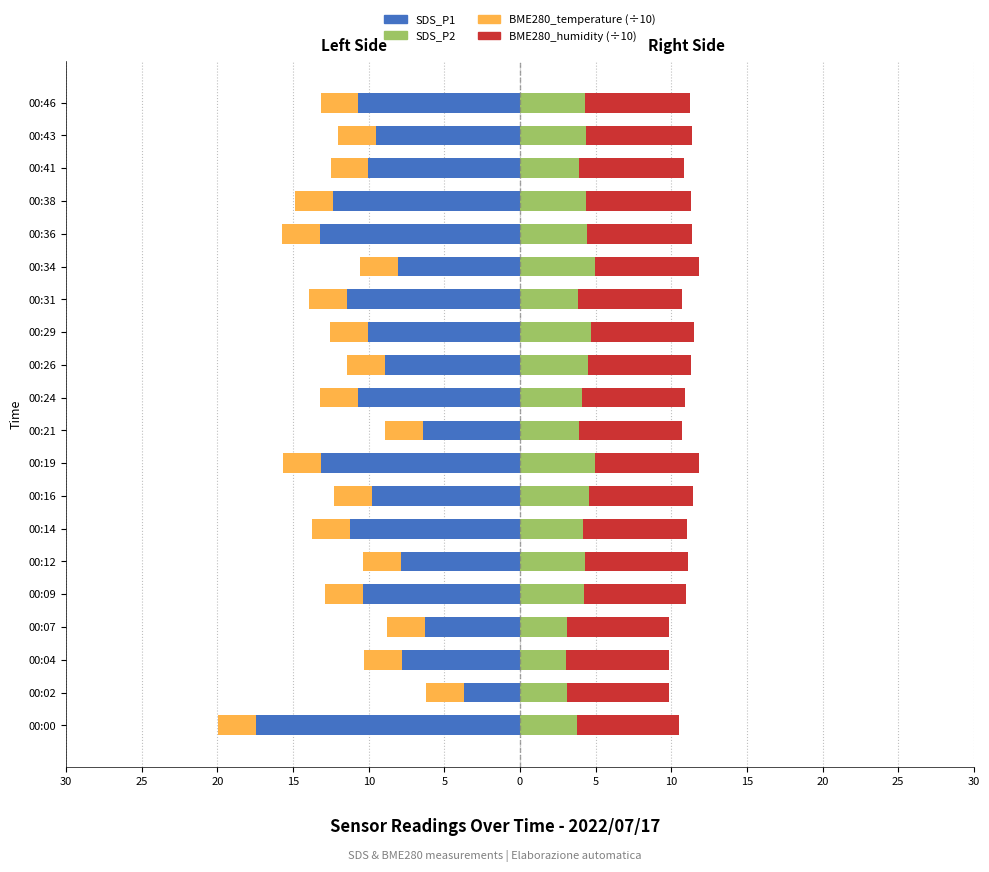

What is the sum of all BME280_temperature (÷10) values?

-50.0